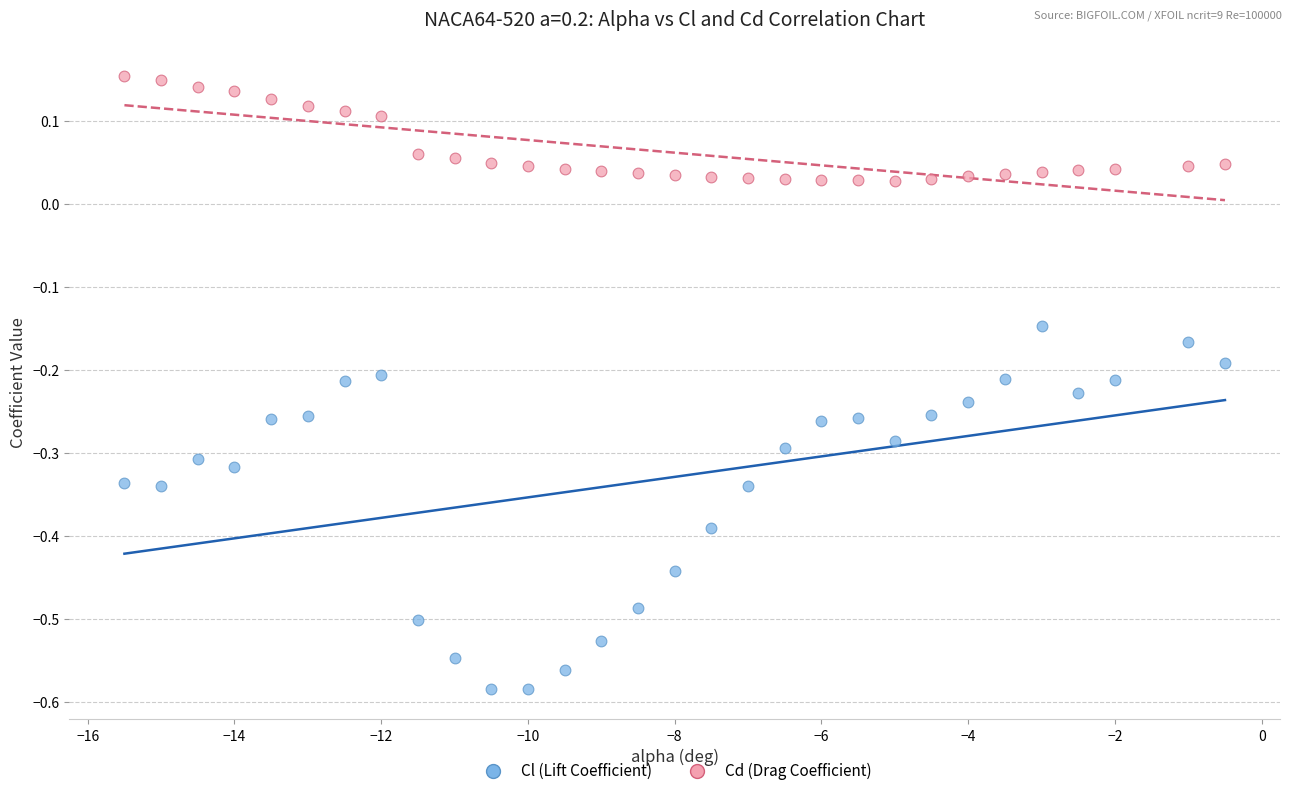

Which series has the widest spread of Y values?

Cl (Lift Coefficient)